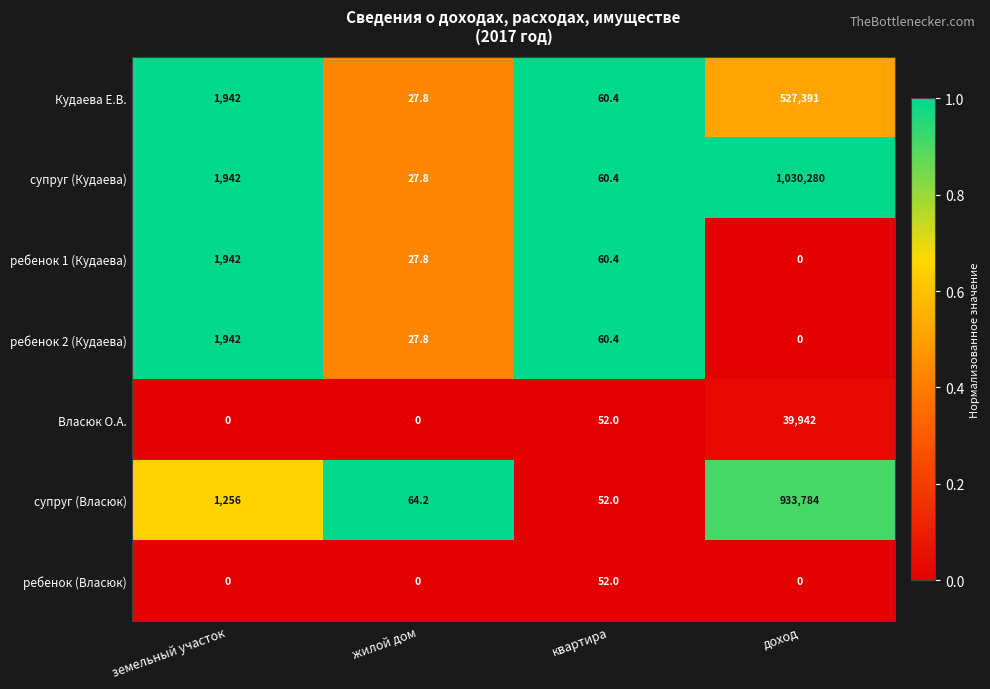

What is the total value across all series at земельный участок?

9024.0